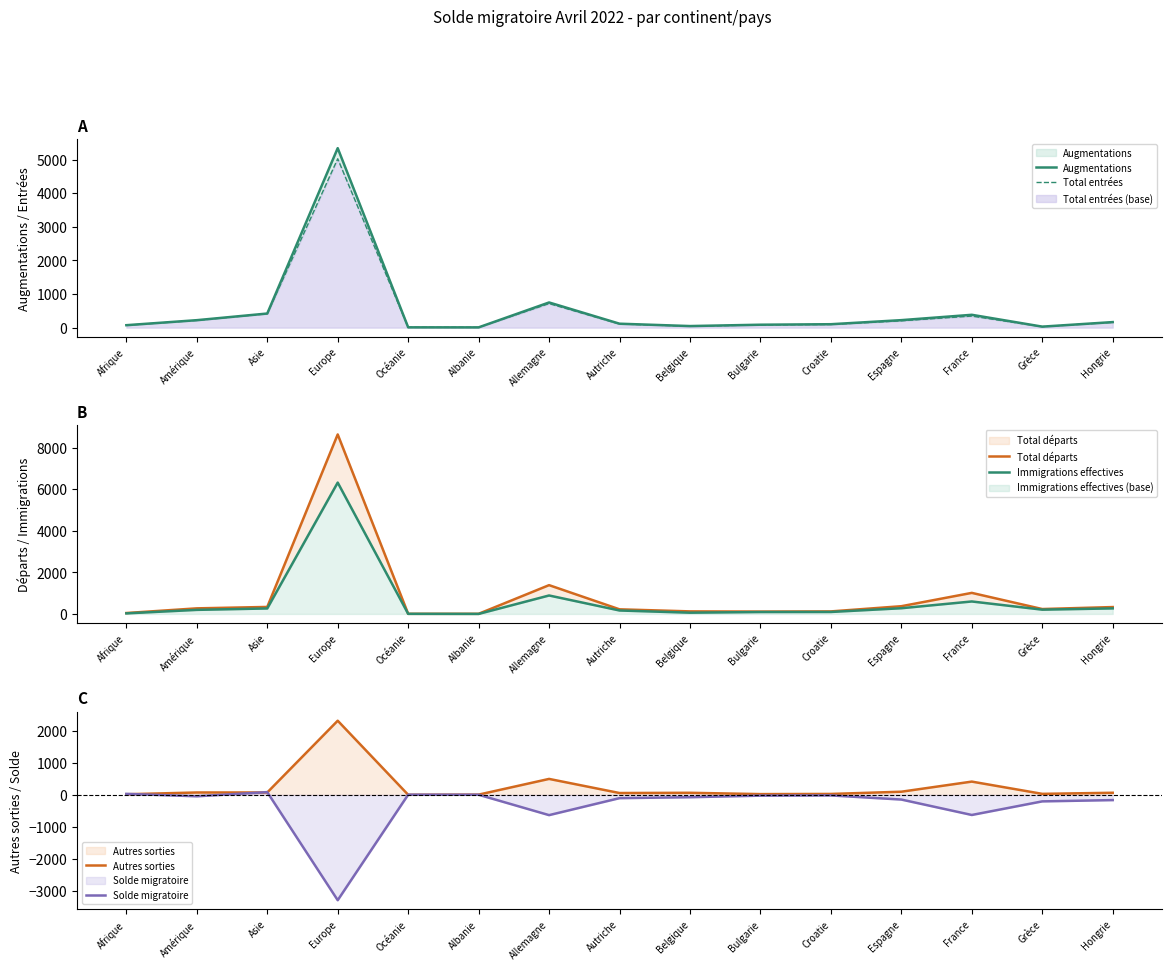

How many interior local valleys does the Total départs series have?

3